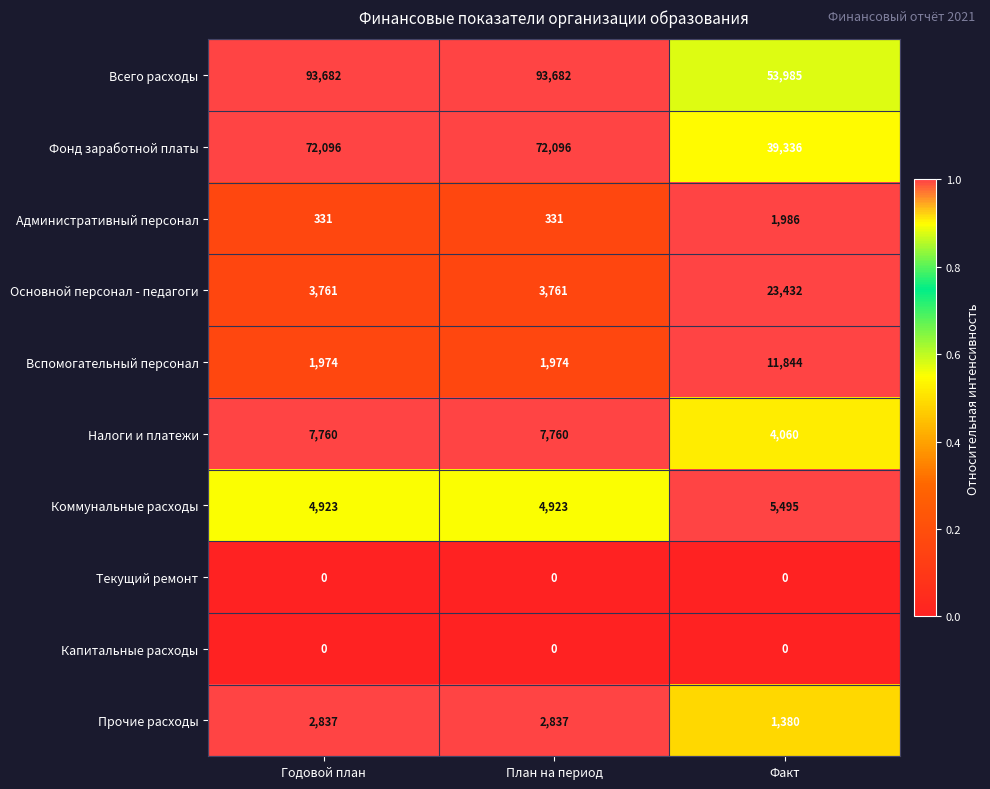

What is the maximum value shown in the chart?

93682